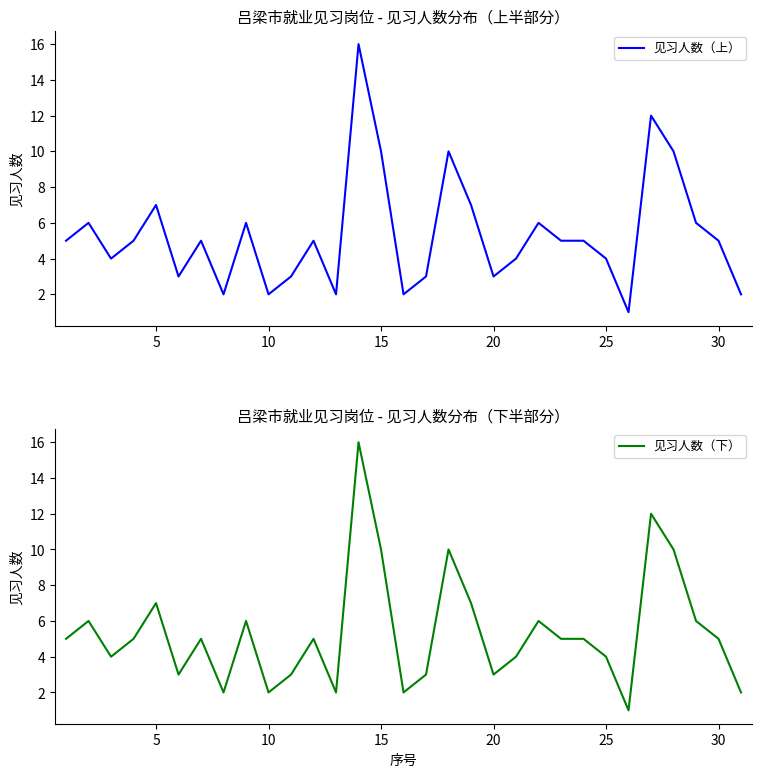

Which series has the largest range (max minus min)?

见习人数（上）